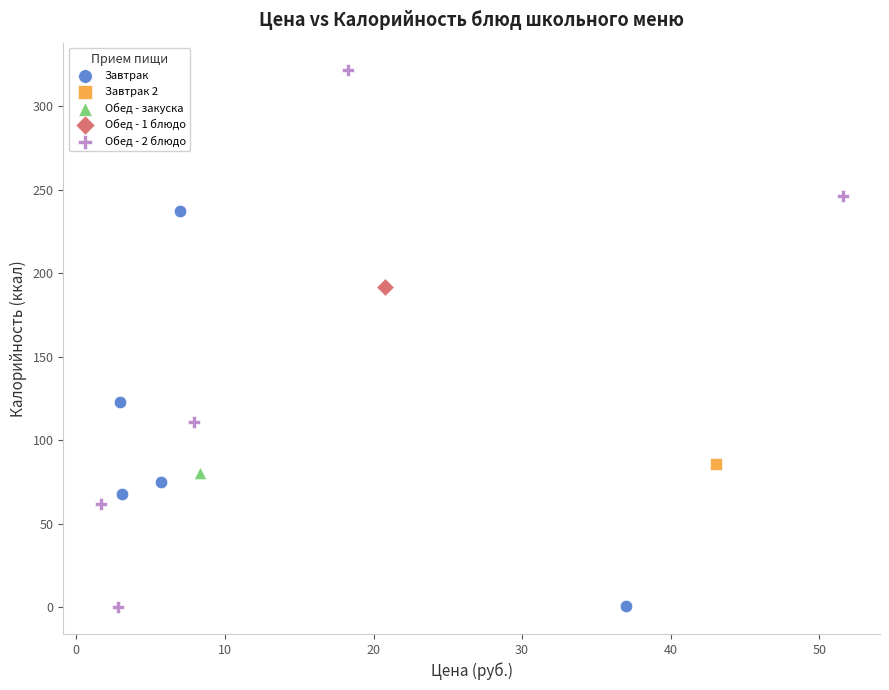

What are all the series names shown in the legend?

Завтрак, Завтрак 2, Обед - закуска, Обед - 1 блюдо, Обед - 2 блюдо